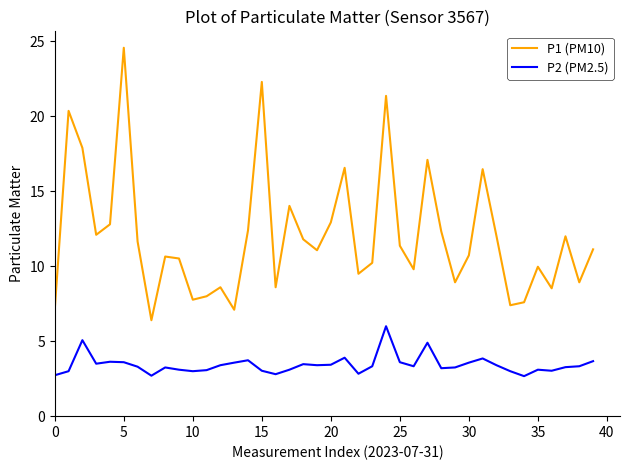

Which series has the largest total across all categories?

P1 (PM10)